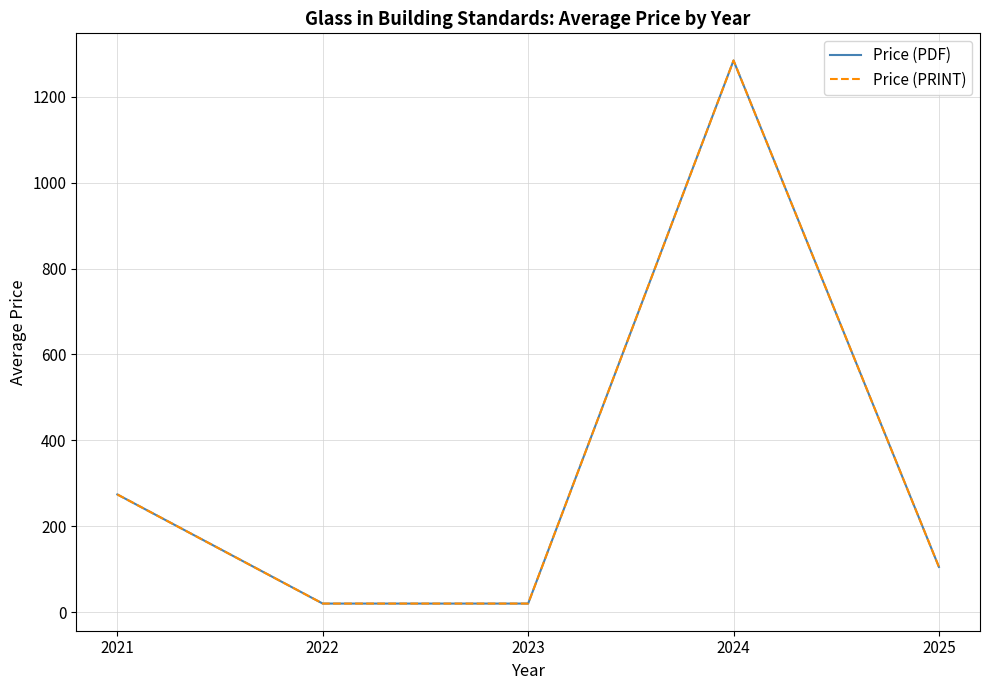

Does the chart have visible grid lines?

Yes